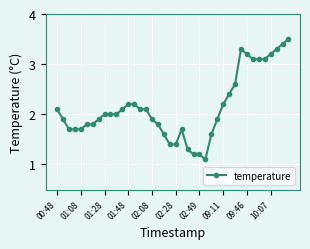

What is the value of the 12th point from the left?

2.1